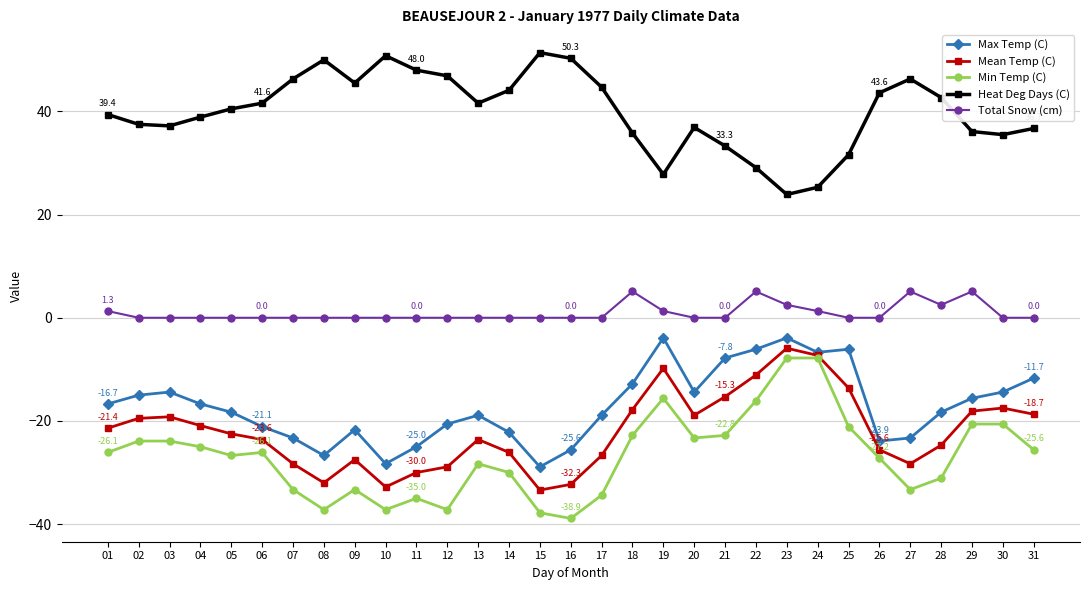

At which label does Heat Deg Days (C) first exceed 40?

05